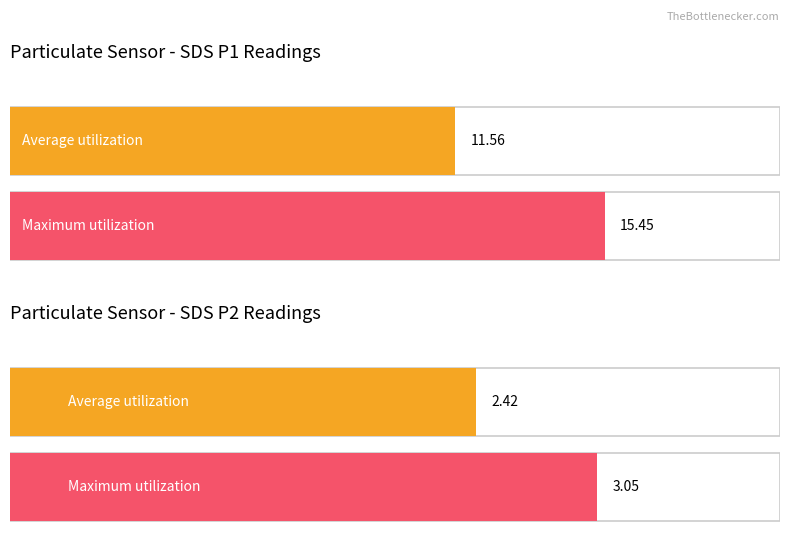

How many series are shown in this chart?

2